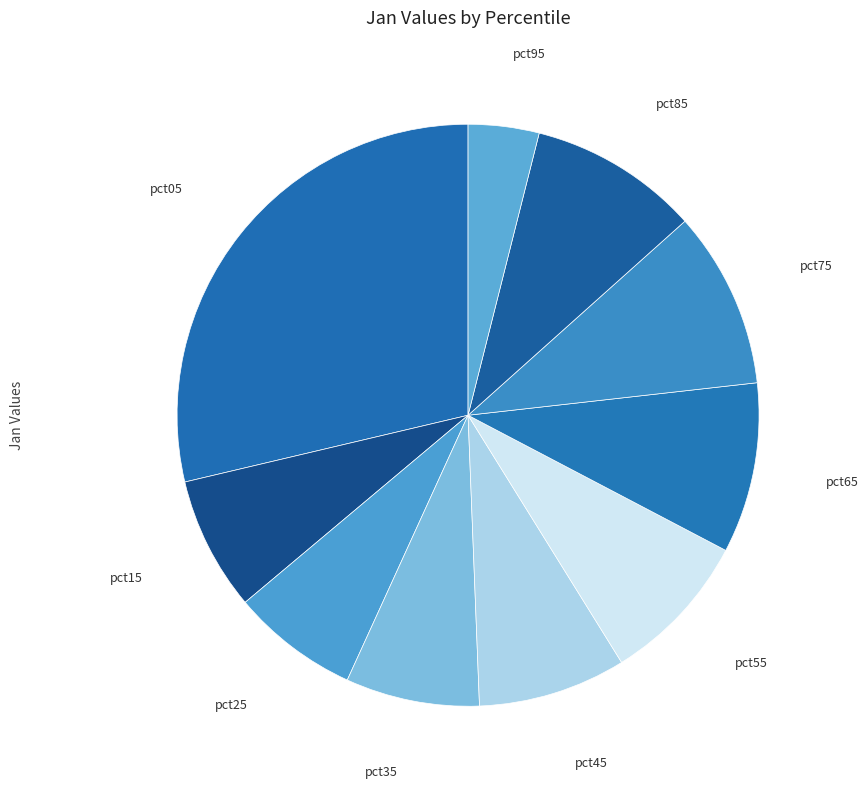

To the nearest percent, what is the difference between the largest and smallest slice percentages?

25%